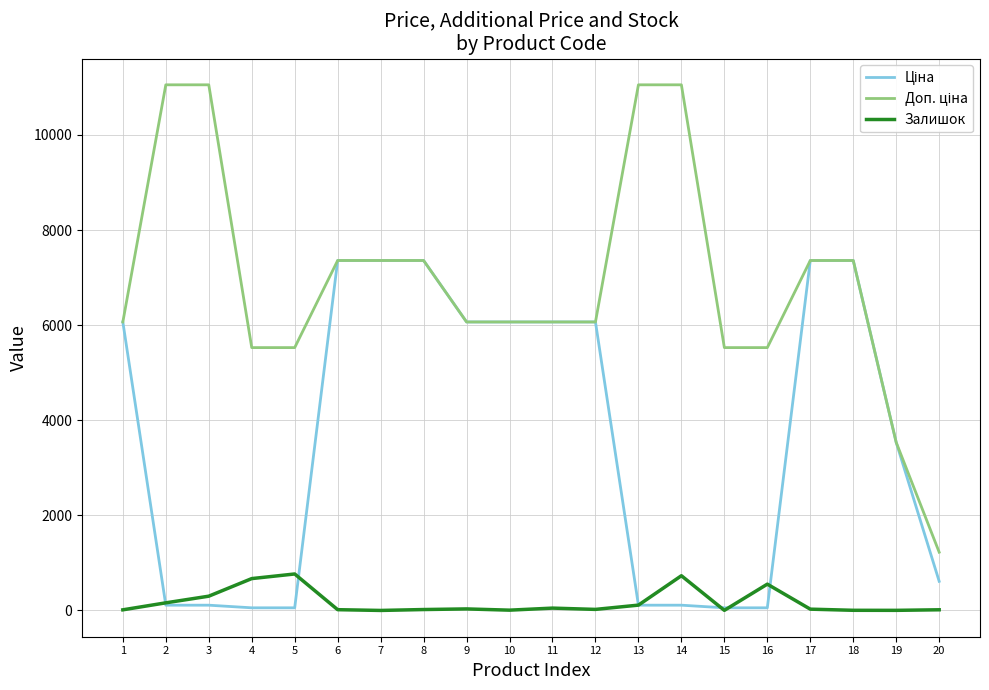

The value of Залишок at 7 is 0.0. True or false?

True